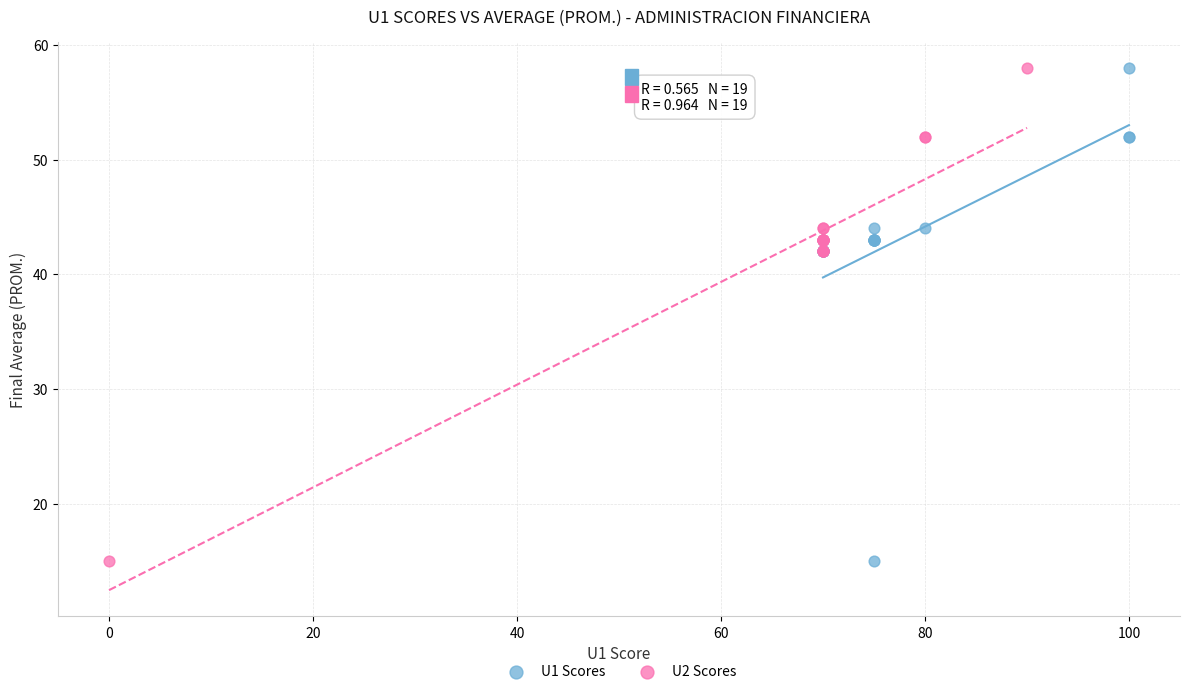

What are all the series names shown in the legend?

U1 Scores, U2 Scores